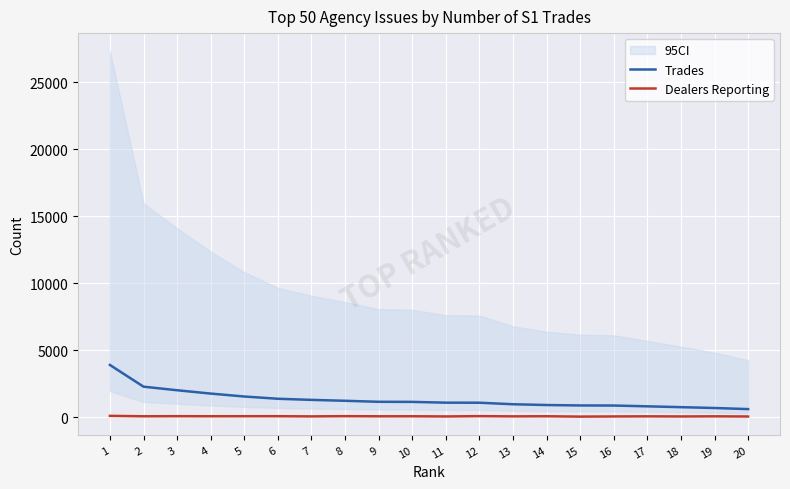

Reading left to right, list all the values displayed in this chart.

Trades: 1=3898	2=2280	3=2013	4=1765	5=1546	6=1378	7=1295	8=1227	9=1152	10=1145	11=1087	12=1083	13=969	14=911	15=879	16=873	17=814	18=752	19=689	20=608
Dealers Reporting: 1=102	2=71	3=78	4=73	5=76	6=76	7=63	8=80	9=70	10=72	11=59	12=82	13=65	14=73	15=47	16=59	17=67	18=58	19=68	20=56